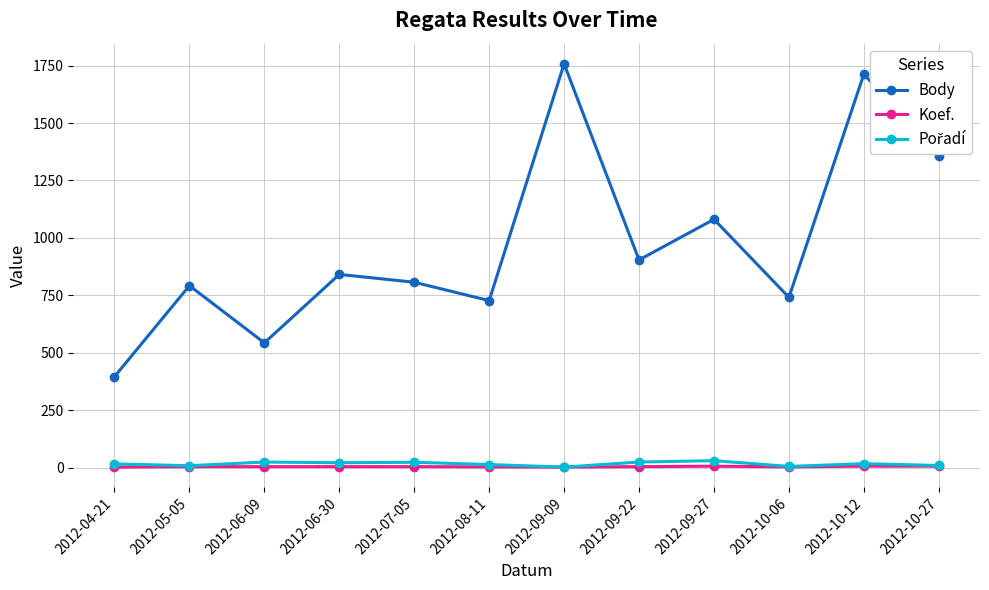

What is the label of the 6th point from the left?

2012-08-11